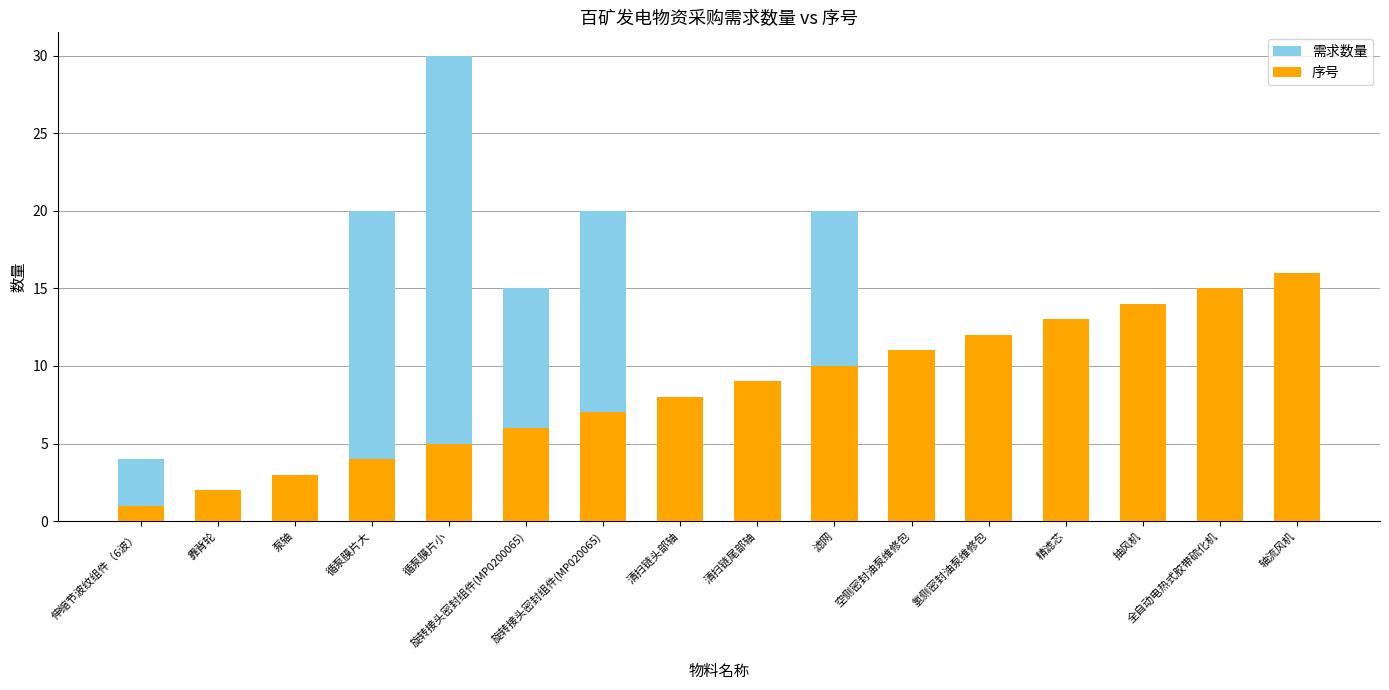

How many values in the 序号 series exceed 9?

7